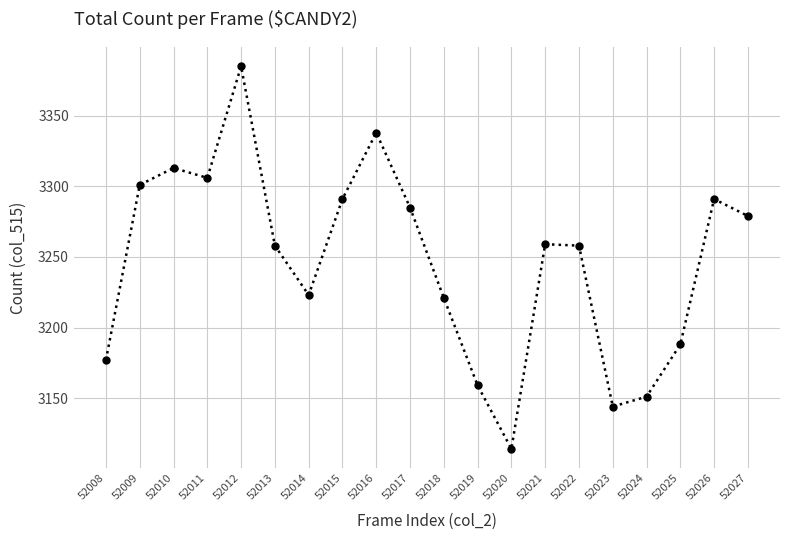

Is it true that the value at 52025 is 4519?

False